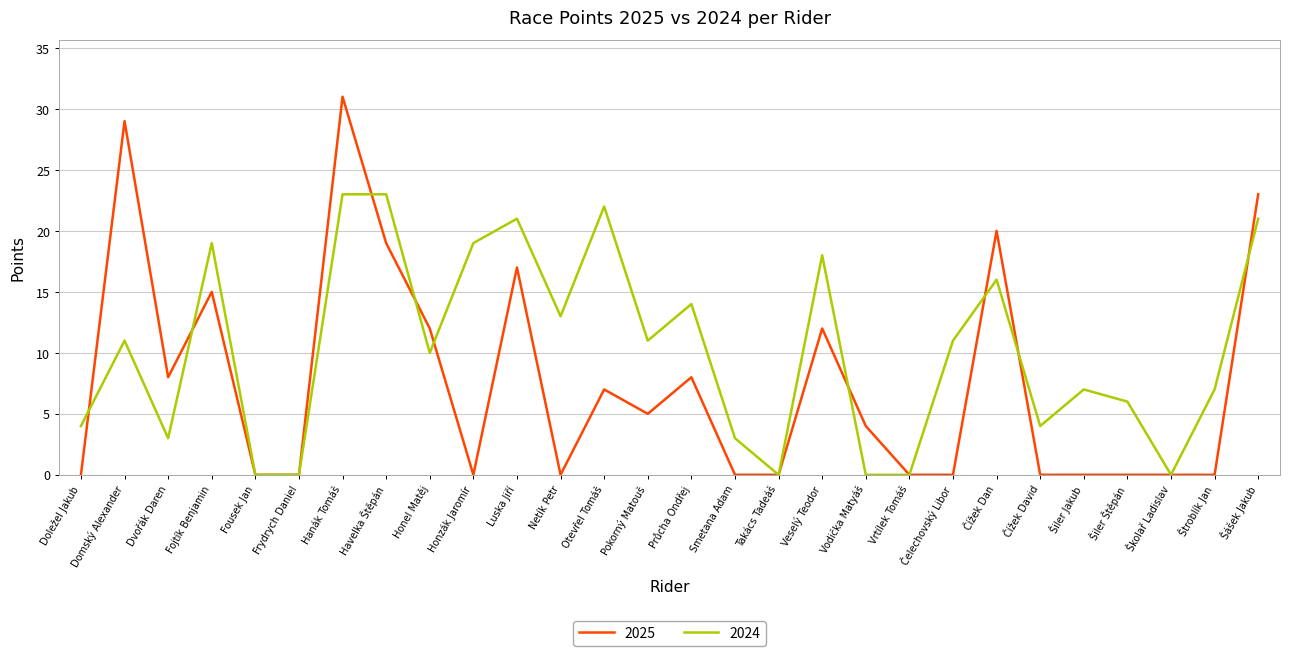

How many lines are shown in the chart?

2